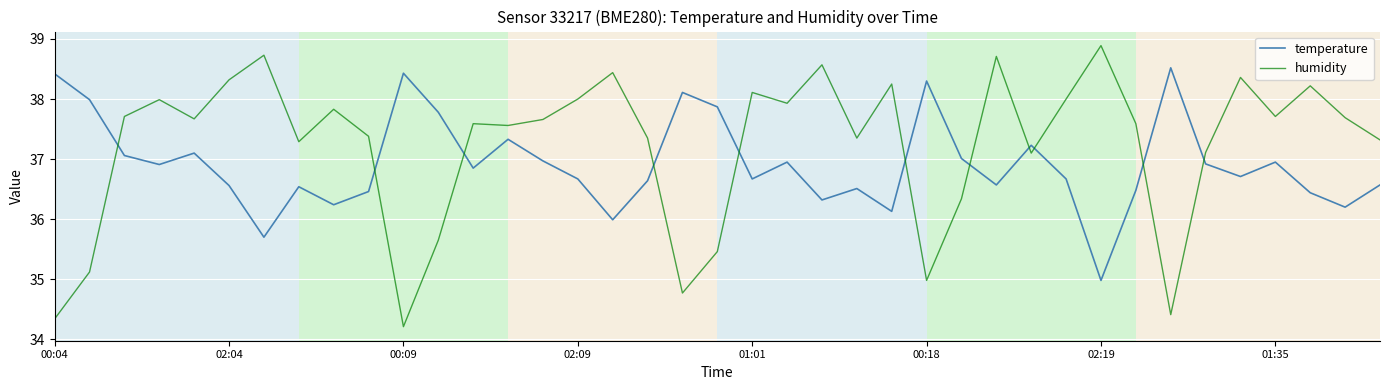

How many lines are shown in the chart?

2